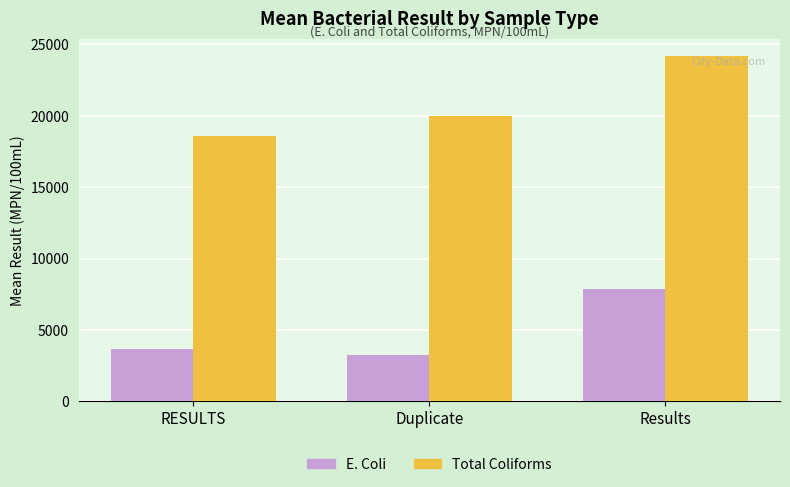

Rank the series at Results from lowest to highest value.

E. Coli, Total Coliforms